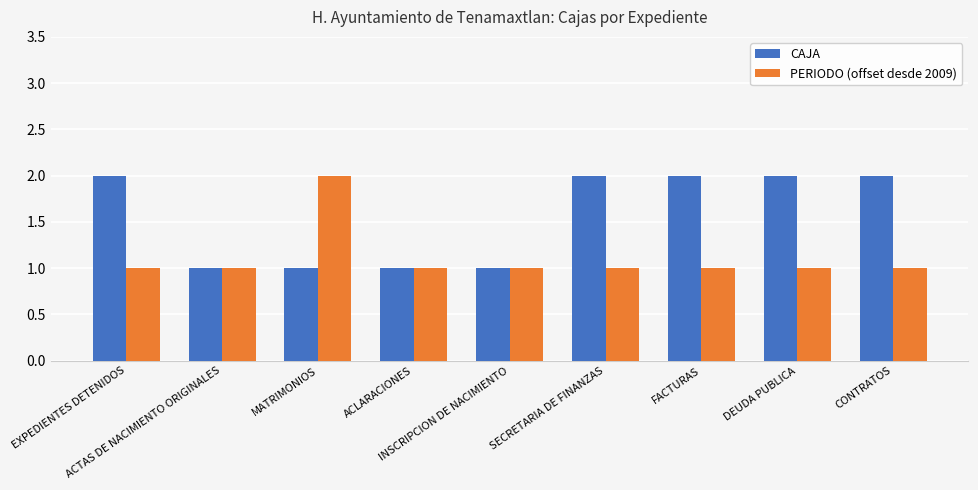

What is the sum of all PERIODO (offset desde 2009) values?

10